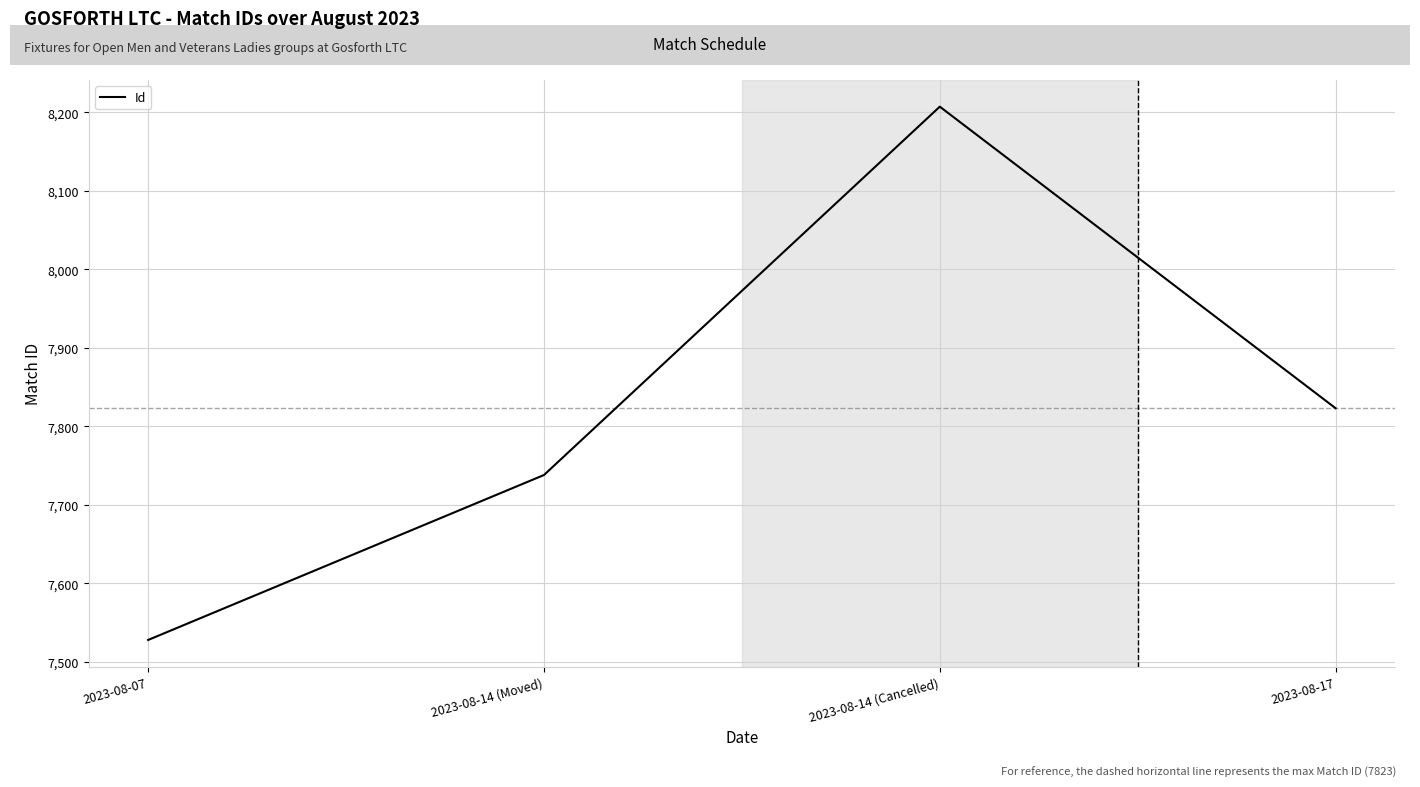

True or false: the data shows 11733 at 2023-08-14 (Moved).

False